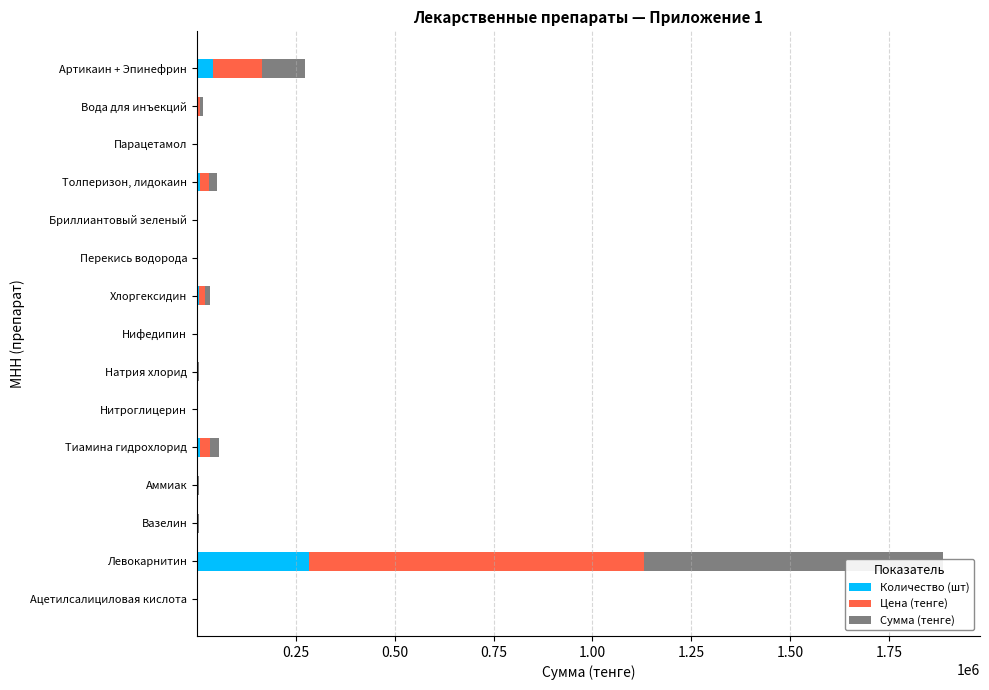

What is the maximum value shown in the chart?

848745.0